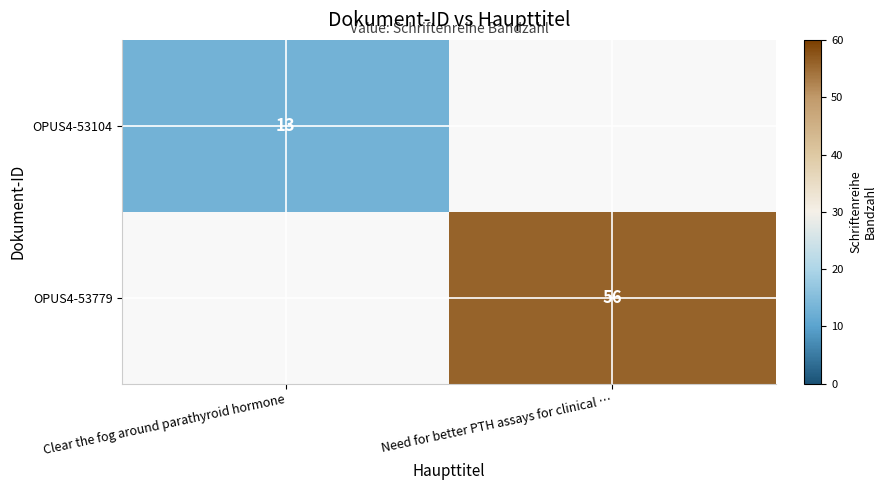

At how many categories does at least one series exceed 44?

1